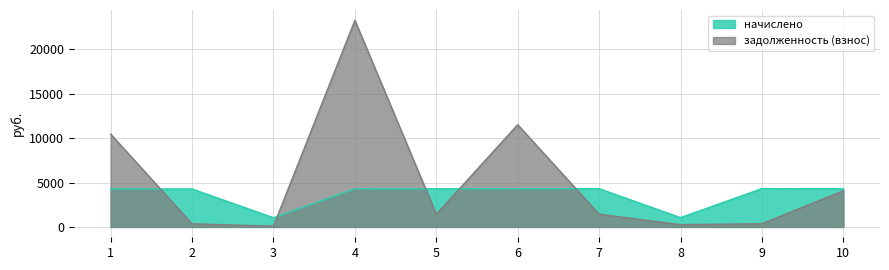

How many values in the задолженность (взнос) series exceed 1435?

5